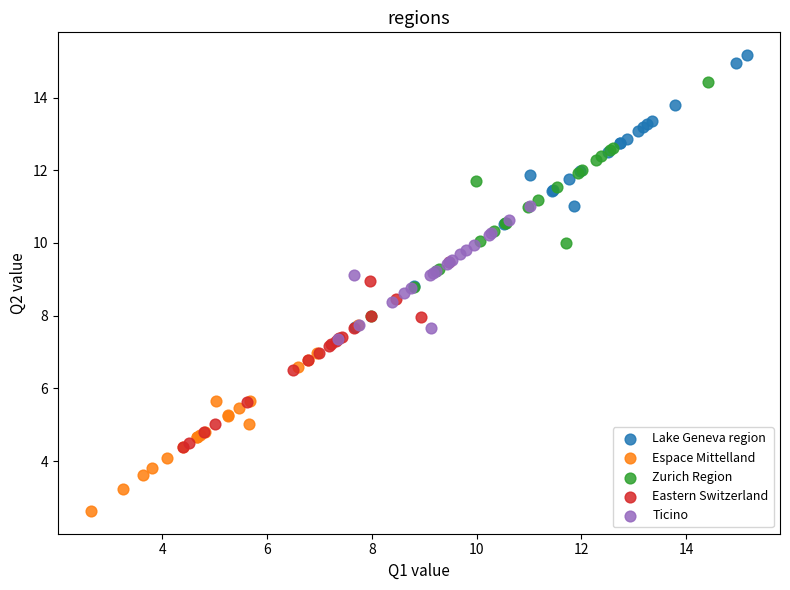

Which series has the largest Y range (max minus min)?

Lake Geneva region